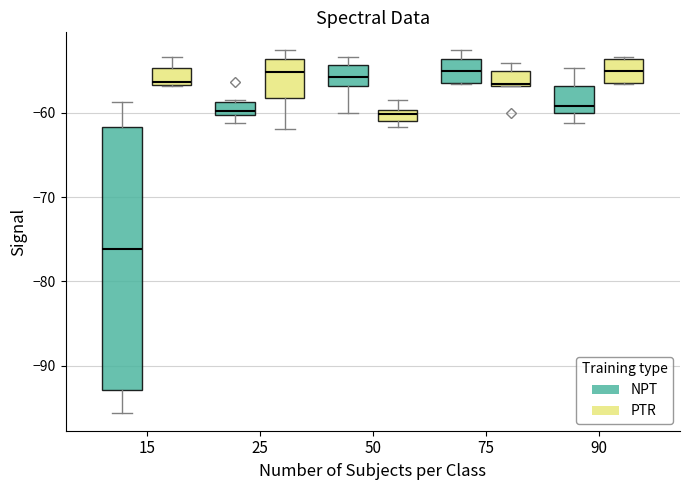

Comparing the boxes themselves (not the whiskers), which one is the tallest?

15 (NPT)